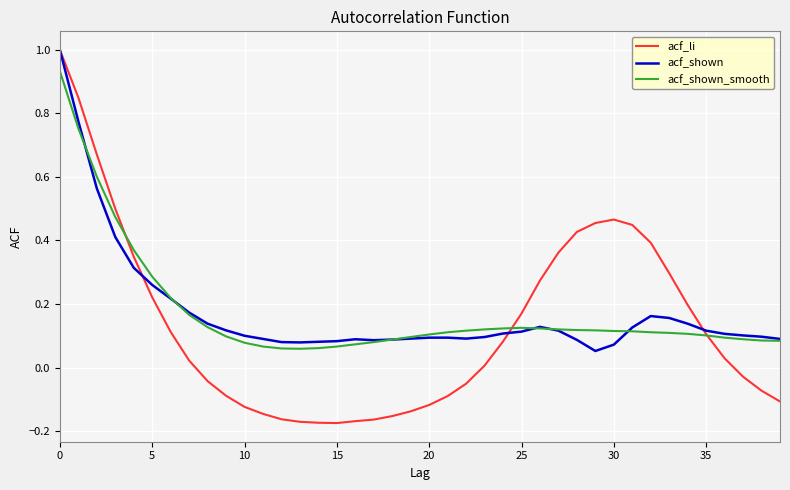

What is the maximum value for acf_li?

1.0